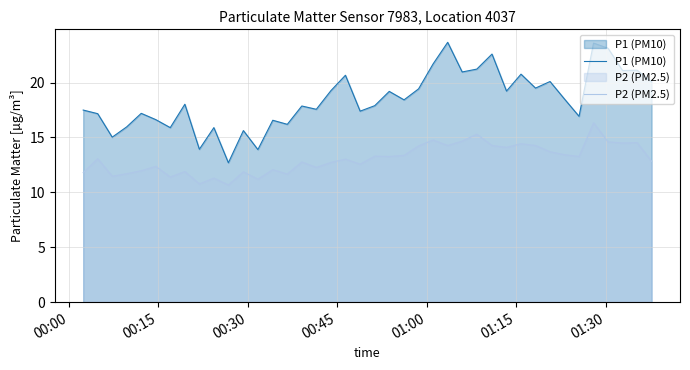

True or false: P1 (PM10) and P2 (PM2.5) cross at least once.

False